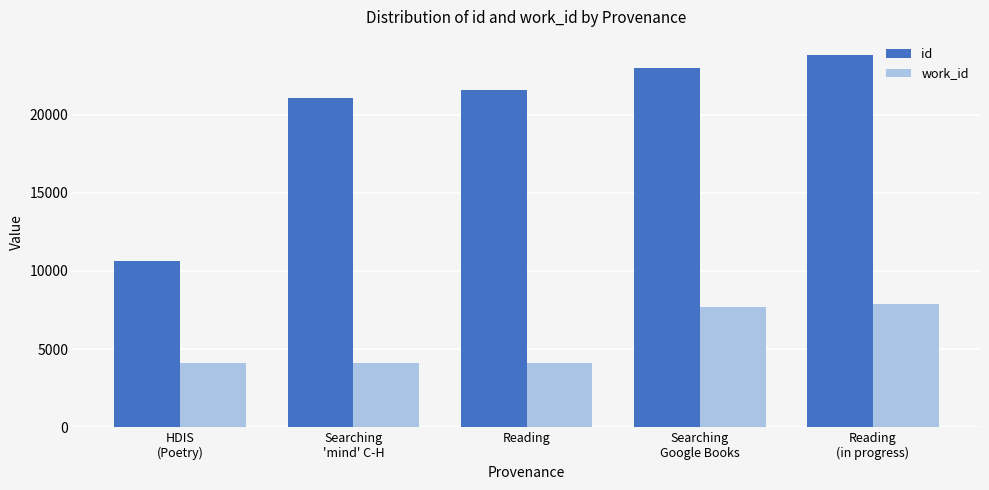

List the series in order of their peak value, highest first.

id, work_id